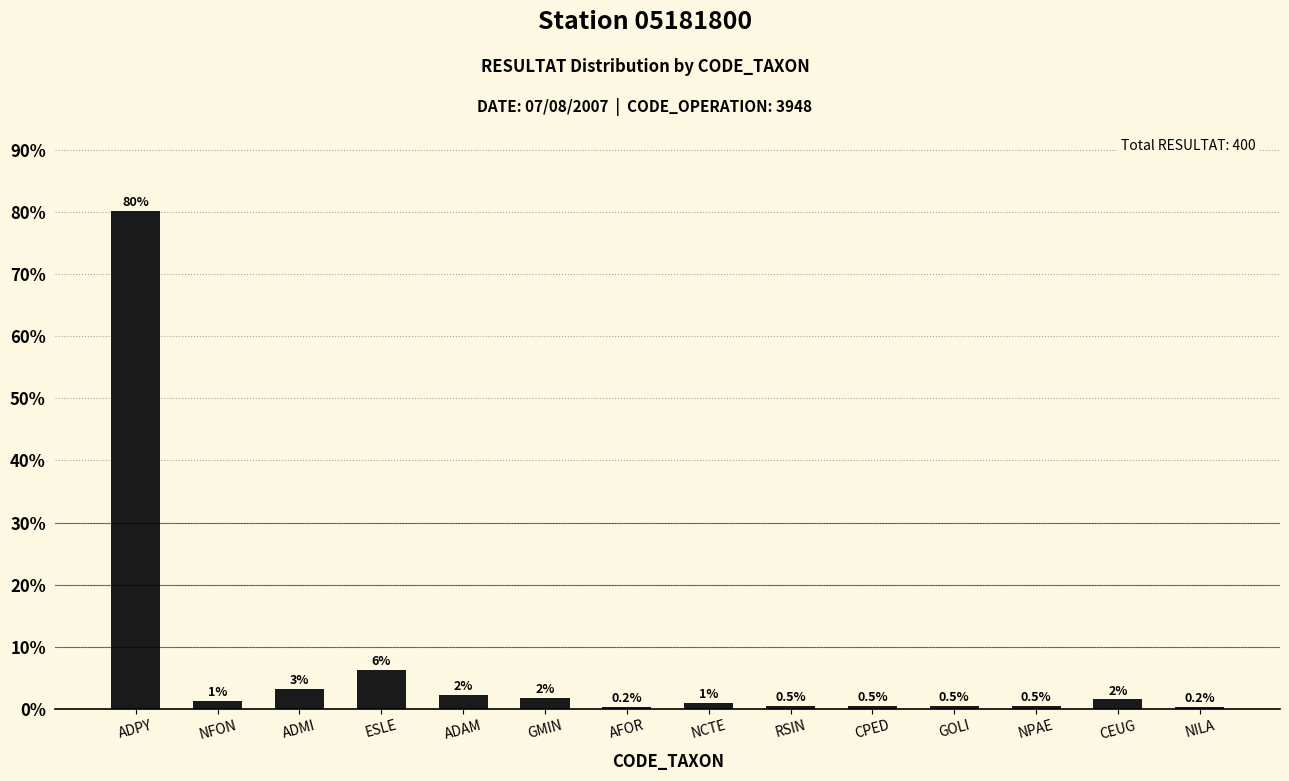

Is it true that the value at GOLI is 0.5?

True